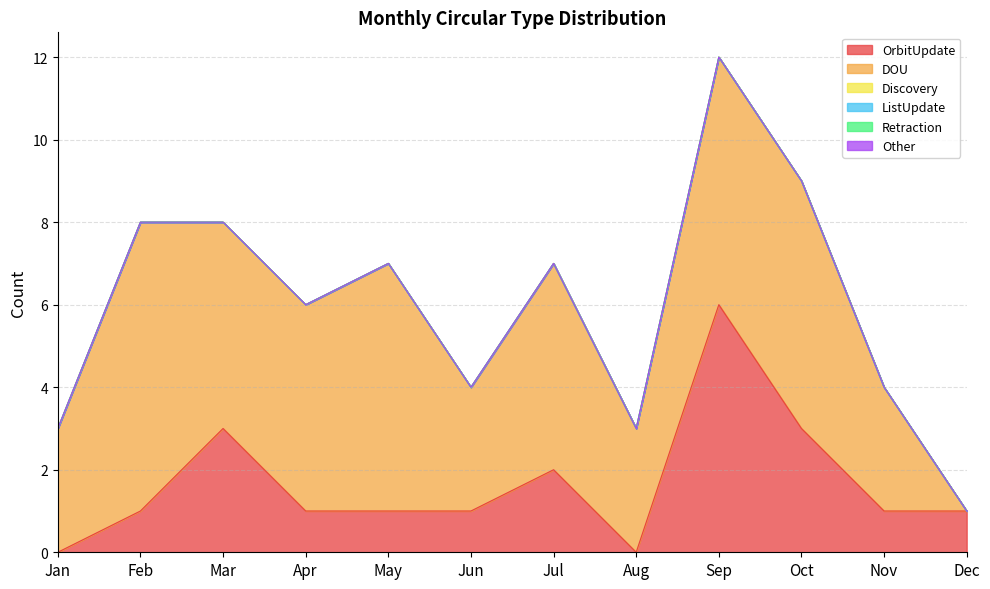

Reading right to left, what are all the values shown in this chart?

OrbitUpdate: 1	1	3	6	0	2	1	1	1	3	1	0
DOU: 0	3	6	6	3	5	3	6	5	5	7	3
Discovery: 0	0	0	0	0	0	0	0	0	0	0	0
ListUpdate: 0	0	0	0	0	0	0	0	0	0	0	0
Retraction: 0	0	0	0	0	0	0	0	0	0	0	0
Other: 0	0	0	0	0	0	0	0	0	0	0	0